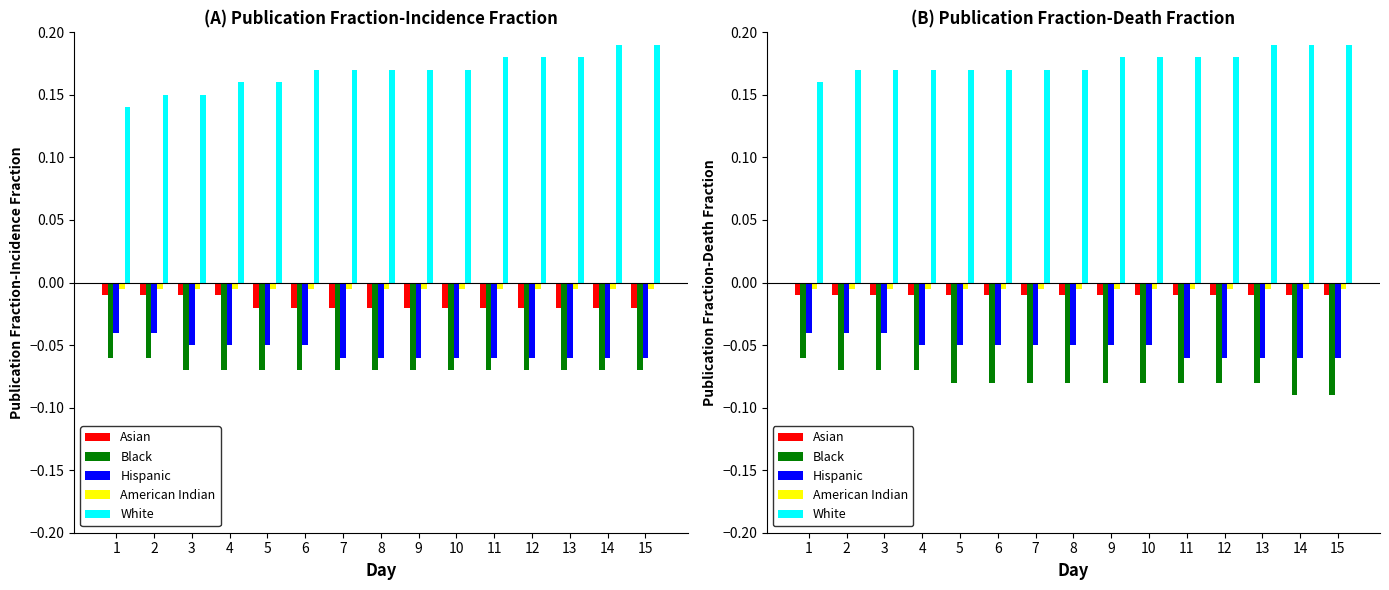

Read the Hispanic value at 12.

-0.1